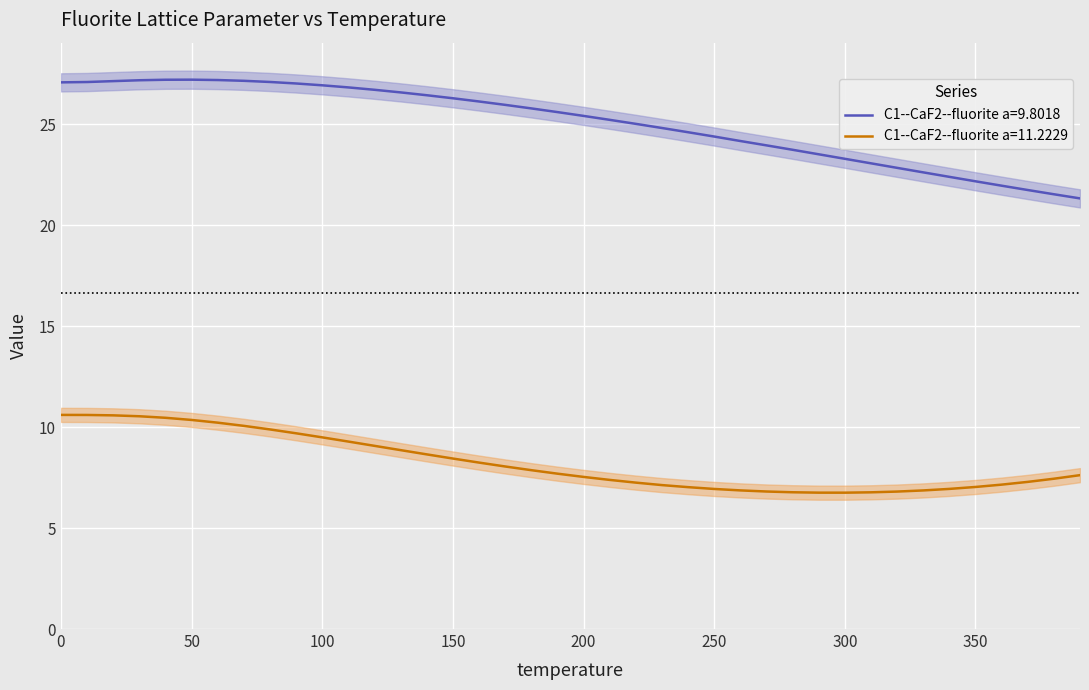

What is the minimum value for C1--CaF2--fluorite a=11.2229?

6.8